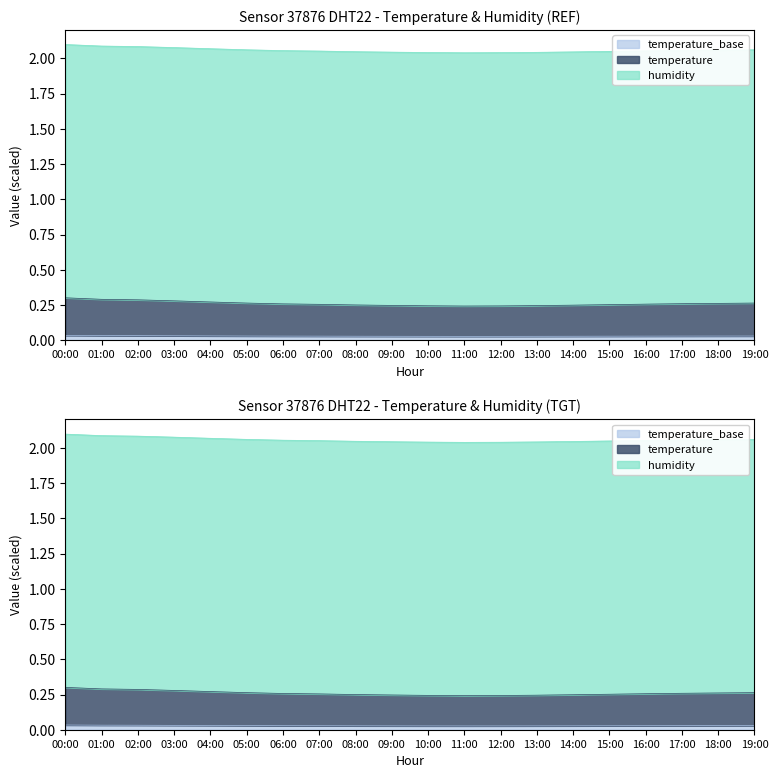

Rank the categories by value from lowest to highest.

11:00, 12:00, 10:00, 13:00, 09:00, 14:00, 08:00, 15:00, 07:00, 16:00, 06:00, 17:00, 18:00, 05:00, 19:00, 04:00, 03:00, 02:00, 01:00, 00:00